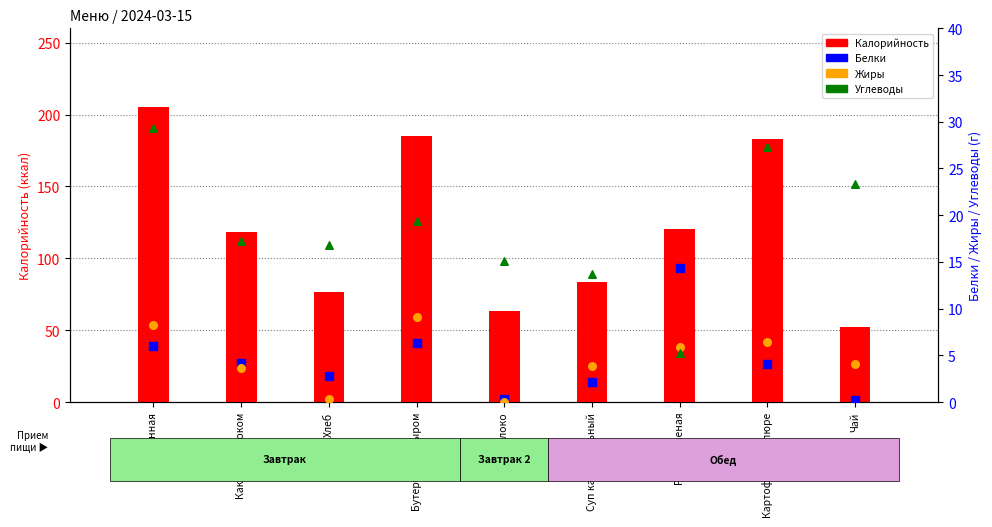

What are all the series names shown in the legend?

Калорийность, Белки, Жиры, Углеводы